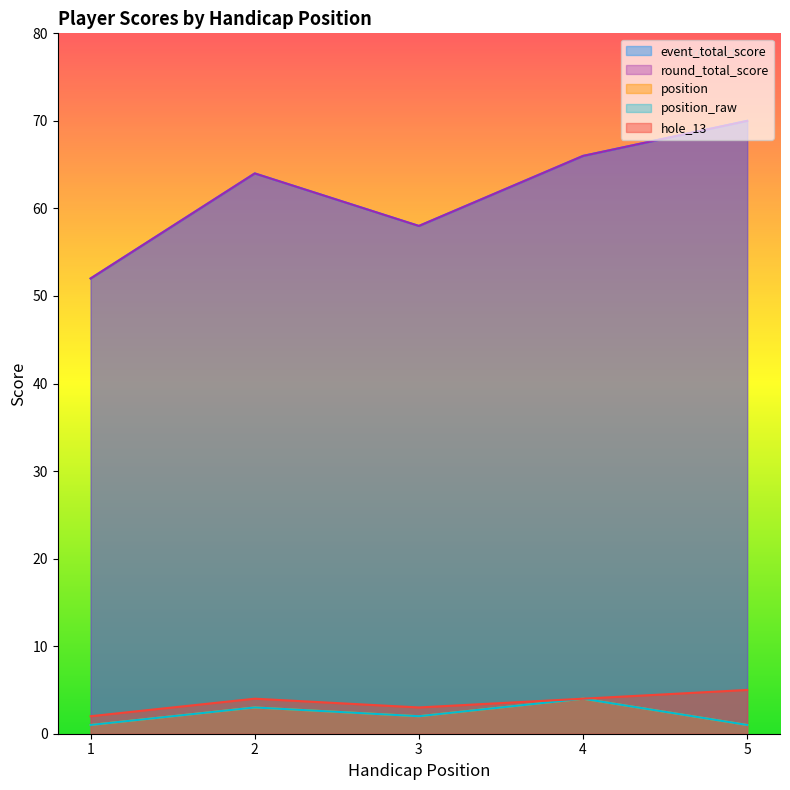

What are all the series names shown in the legend?

event_total_score, round_total_score, position, position_raw, hole_13